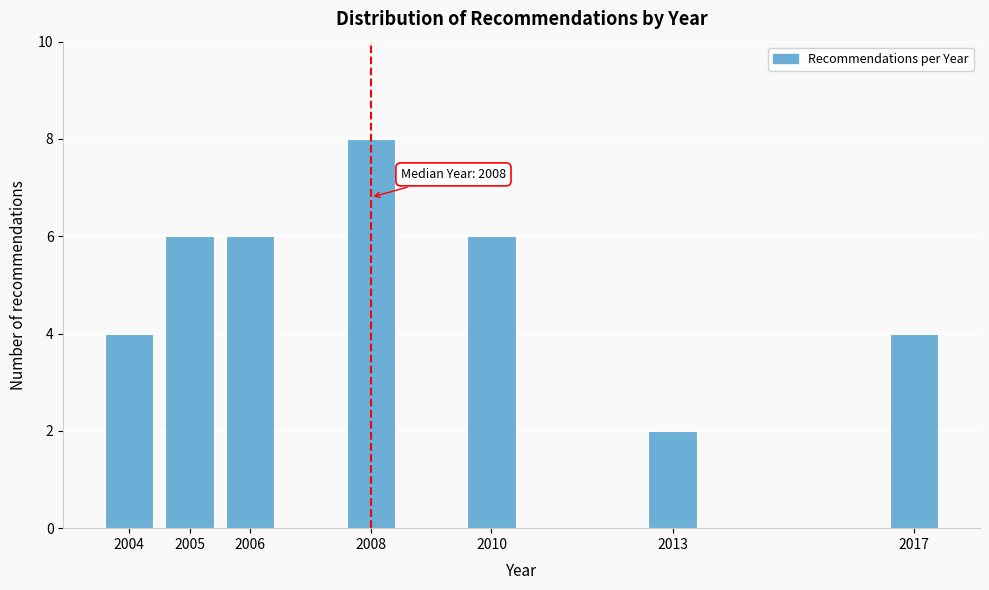

Reading left to right, what are all the values shown in this chart?

2004=4	2005=6	2006=6	2008=8	2010=6	2013=2	2017=4